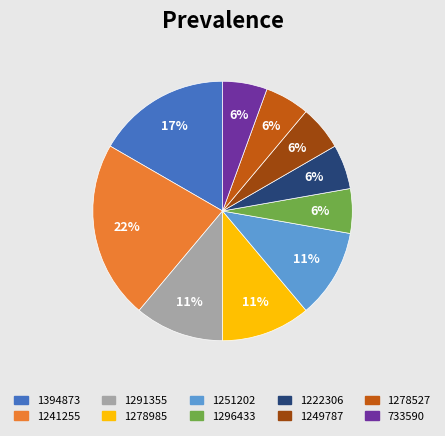

Between 733590 and 1241255, which is larger?

1241255